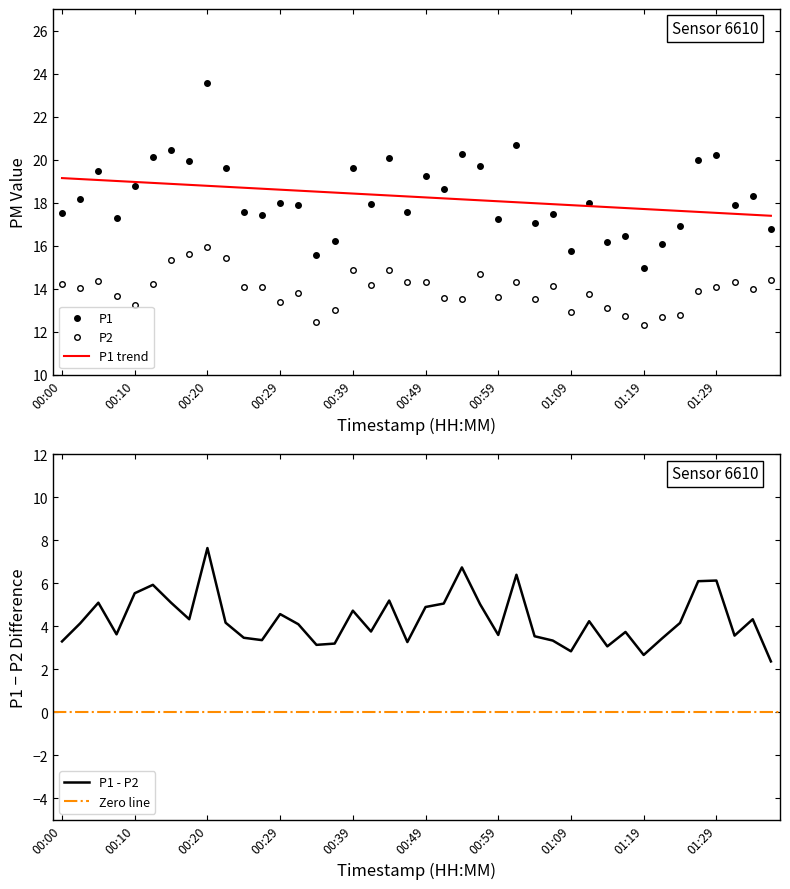

Does the chart display data point markers on the line(s)?

No